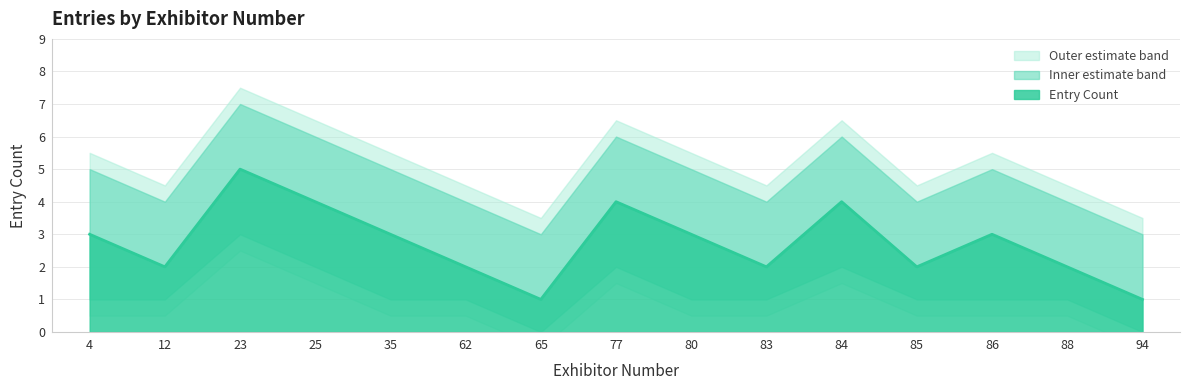

At which category is the sum across all series the highest?

23